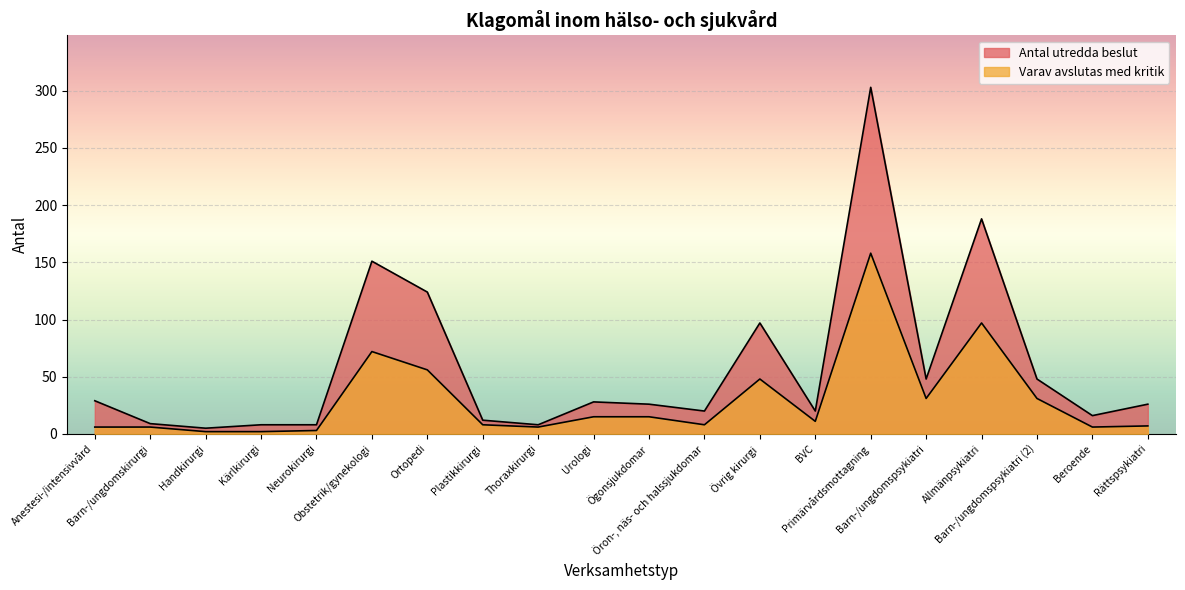

At which category is the sum across all series the highest?

Primärvårdsmottagning